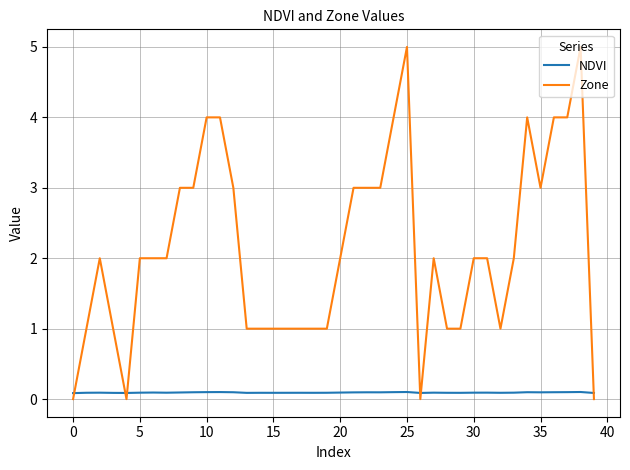

Which series has the largest total across all categories?

Zone